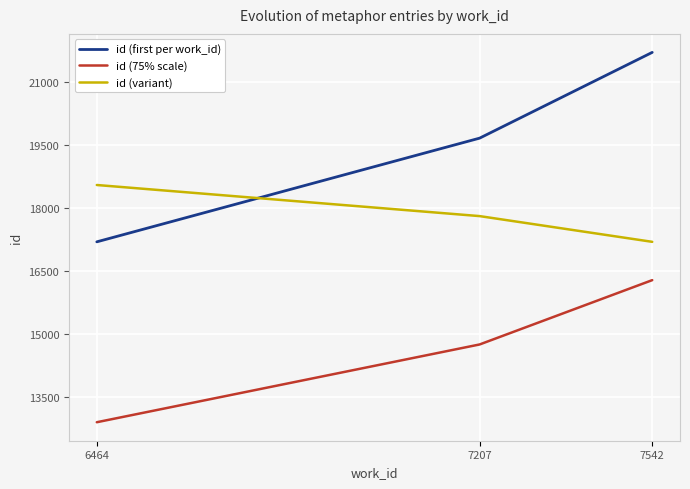

What is the difference between the highest and lowest values at 7542?

5425.5